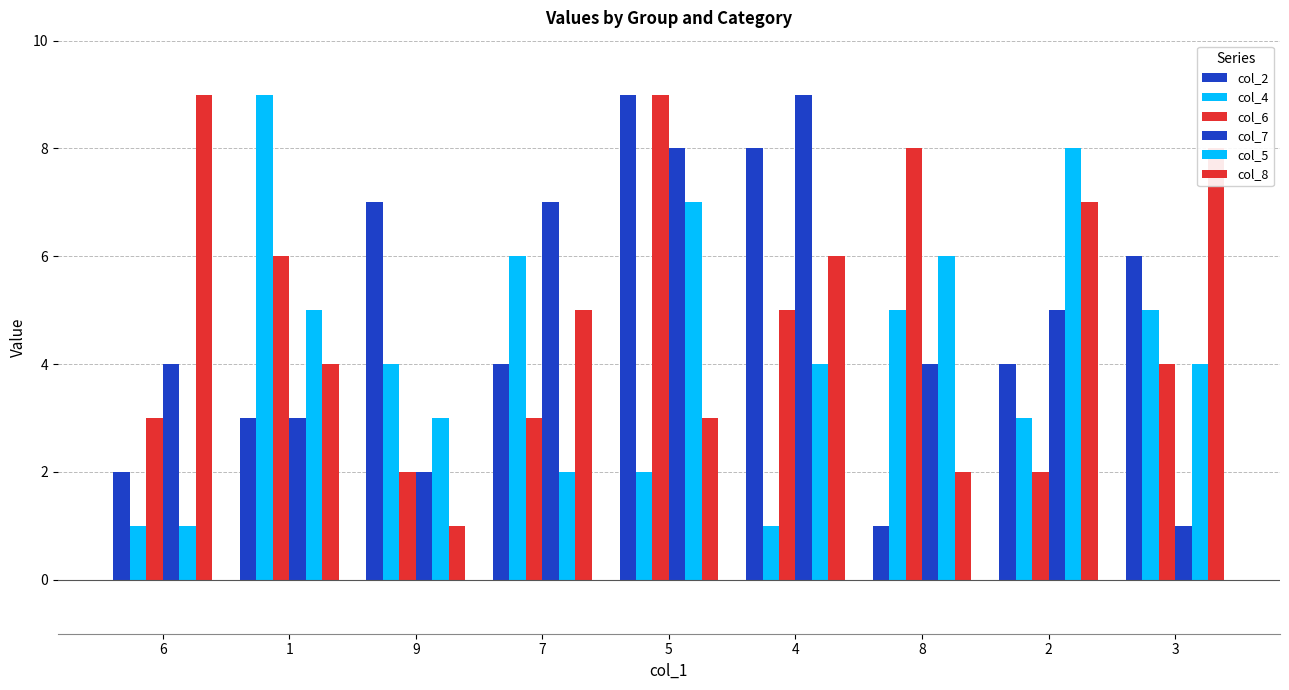

How many groups of bars are there?

9